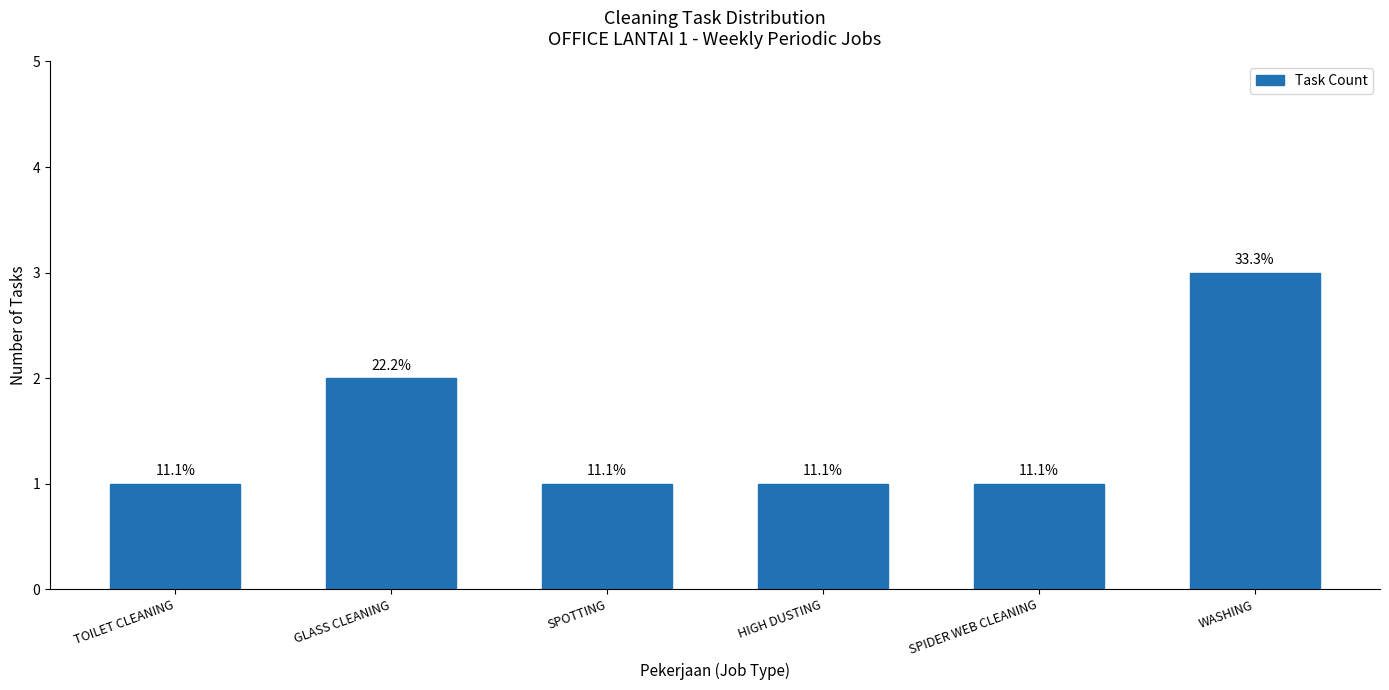

The value at SPIDER WEB CLEANING is 1. True or false?

True